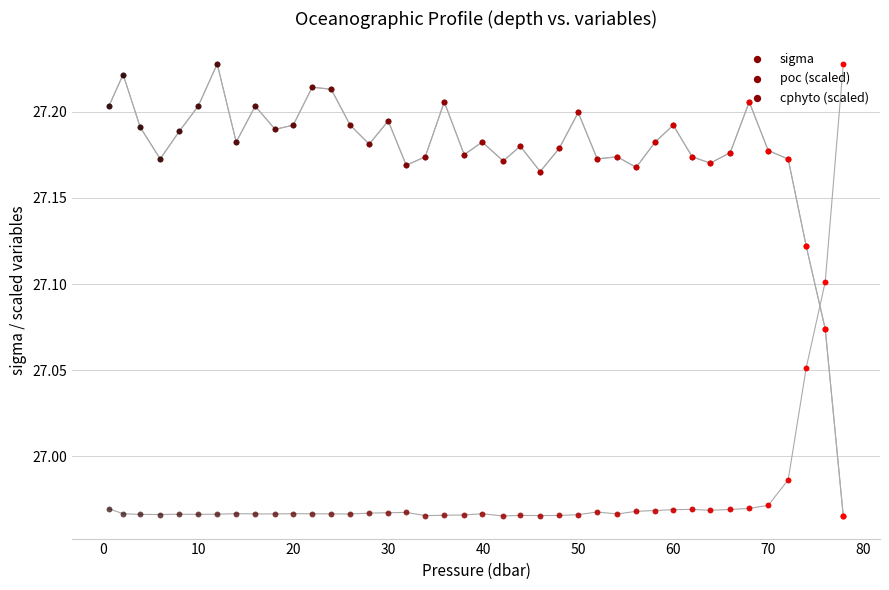

Which series contains the highest Y value?

sigma